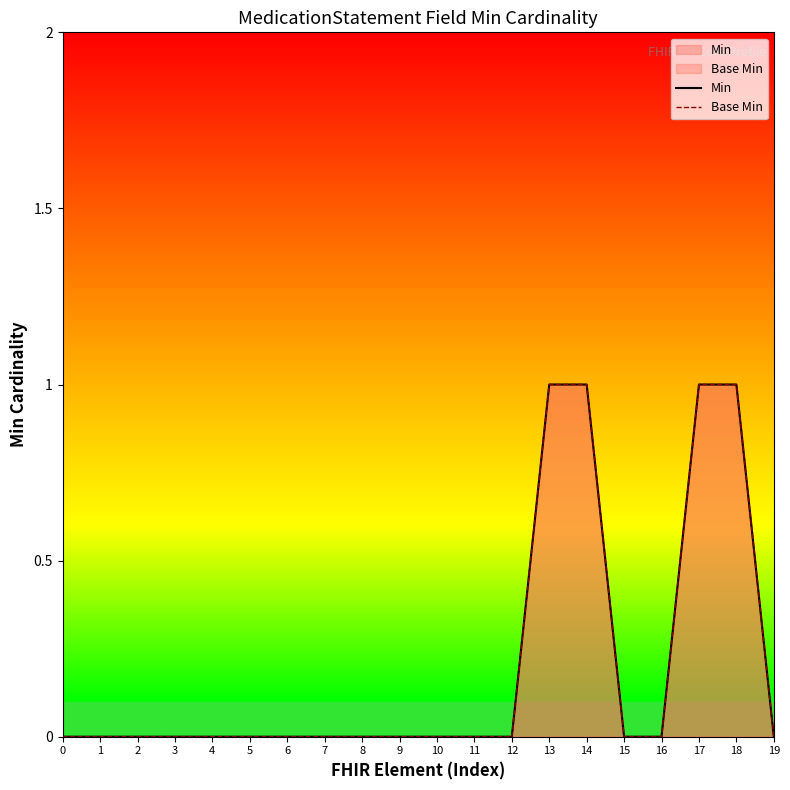

Reading right to left, extract all data points from this chart.

Min: 19=0	18=1	17=1	16=0	15=0	14=1	13=1	12=0	11=0	10=0	9=0	8=0	7=0	6=0	5=0	4=0	3=0	2=0	1=0	0=0
Base Min: 19=0	18=1	17=1	16=0	15=0	14=1	13=1	12=0	11=0	10=0	9=0	8=0	7=0	6=0	5=0	4=0	3=0	2=0	1=0	0=0